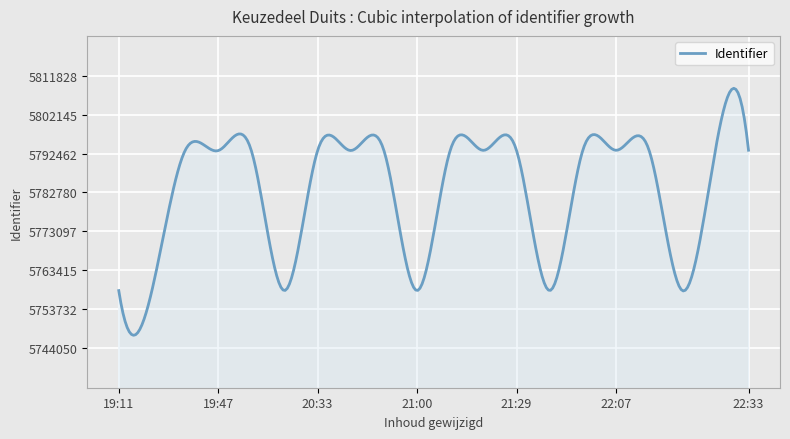

How many series are shown in this chart?

1